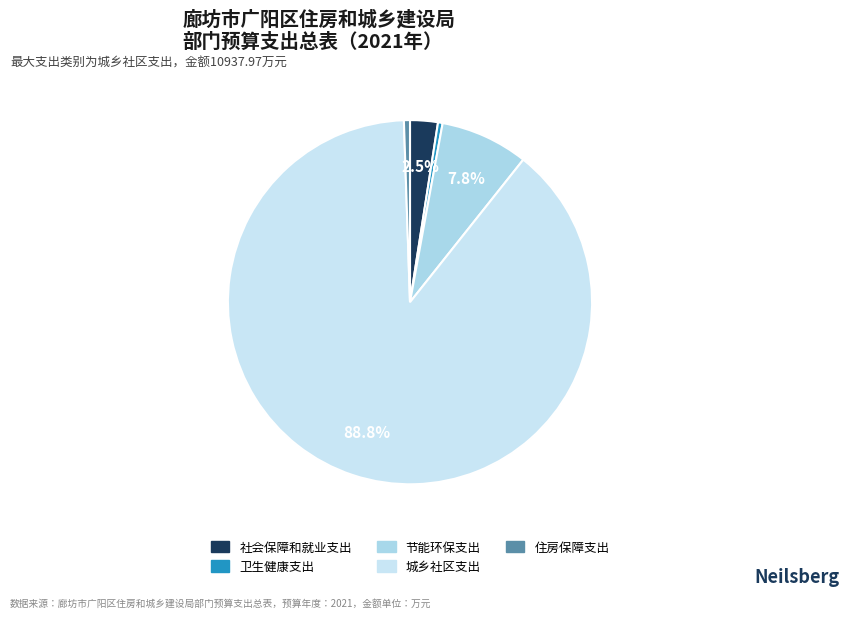

How many slices are in this pie chart?

5